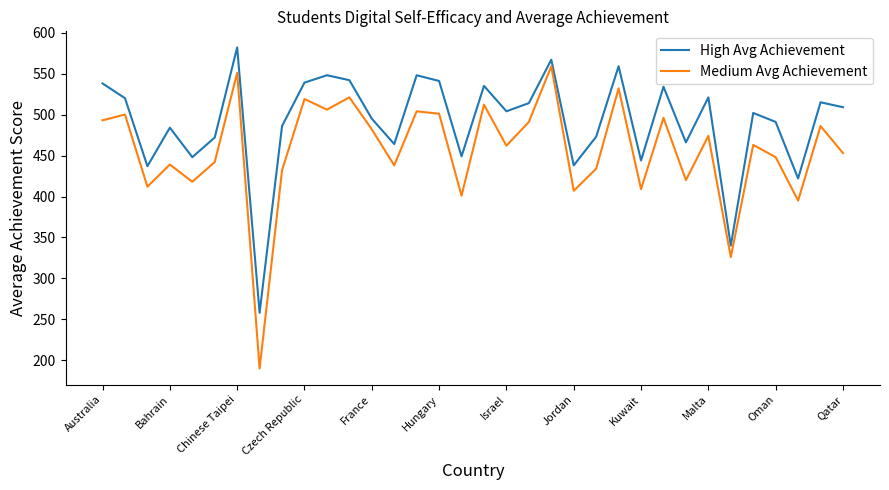

What is the lowest value of the Medium Avg Achievement series?

190